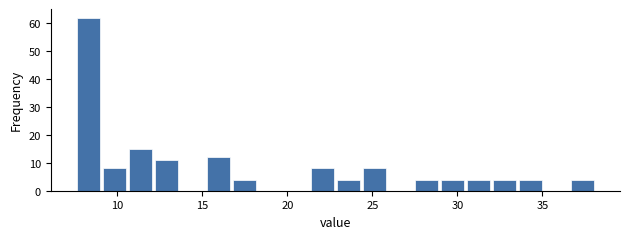

Around what value on the x-axis is the tallest bar? Give the approximate position of its centre, as read against the axis.

8.5